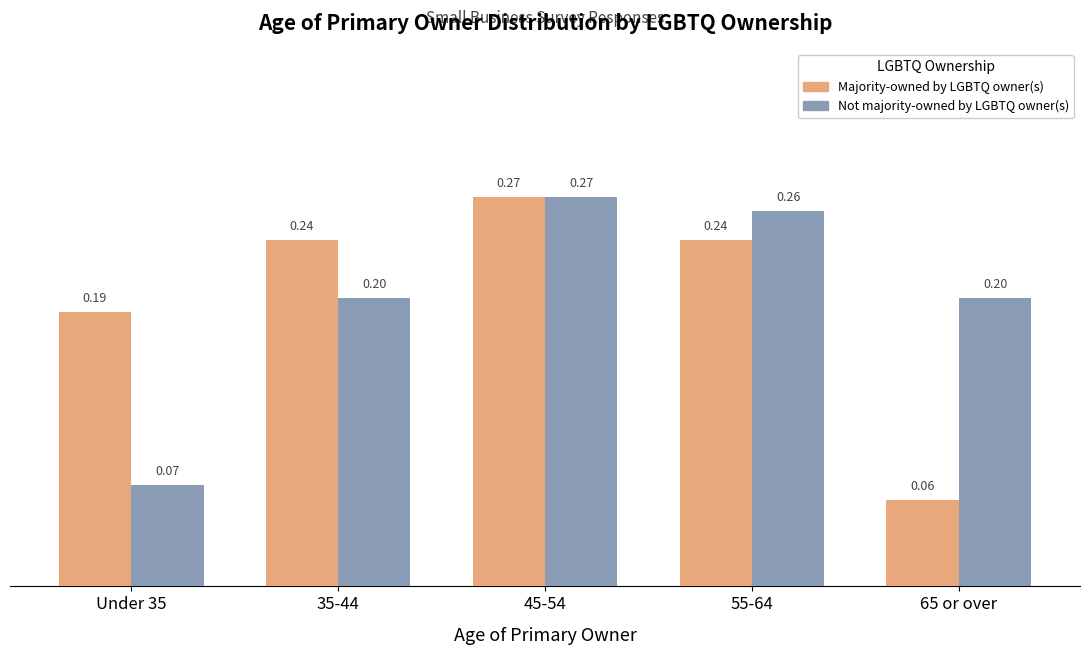

What is the sum of the Not majority-owned by LGBTQ owner(s) values at 35-44 and 65 or over?

0.4